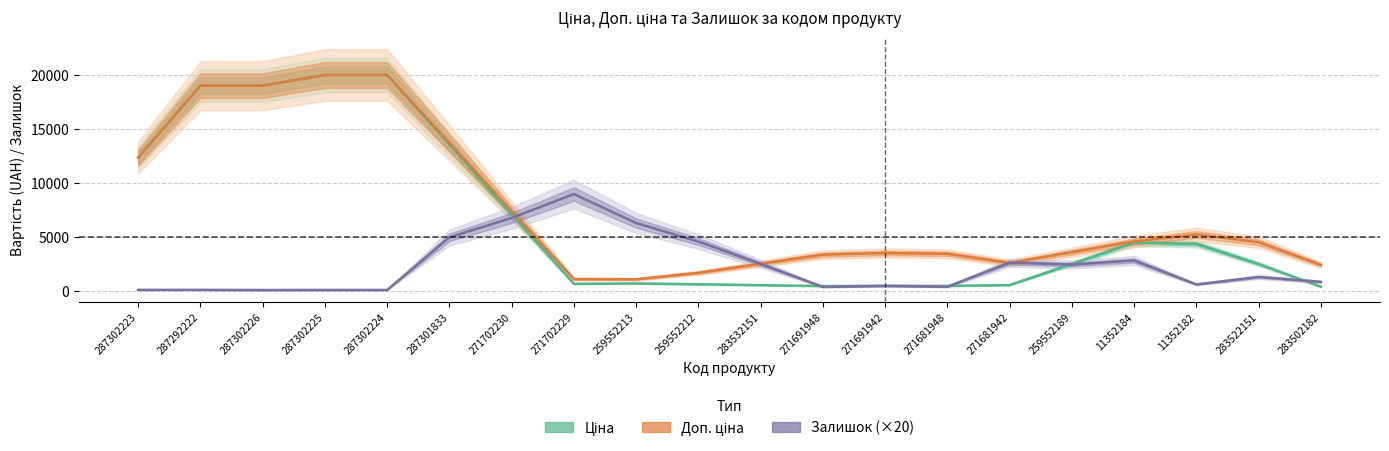

List the series in order of their peak value, lowest first.

Залишок (×20), Ціна, Доп. ціна